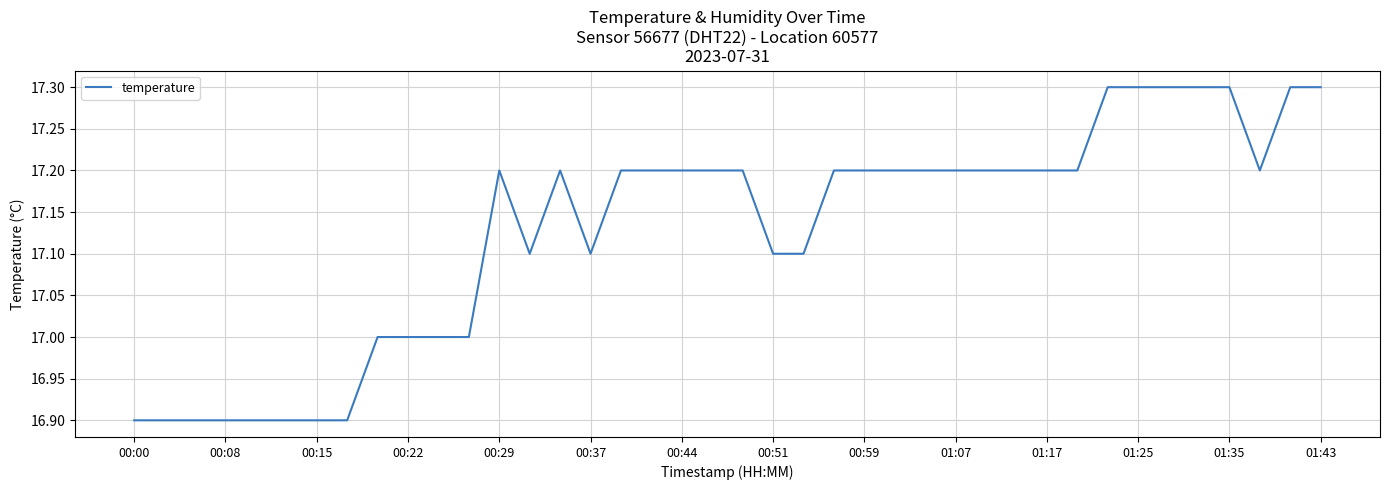

What is the sum of all values?

685.1